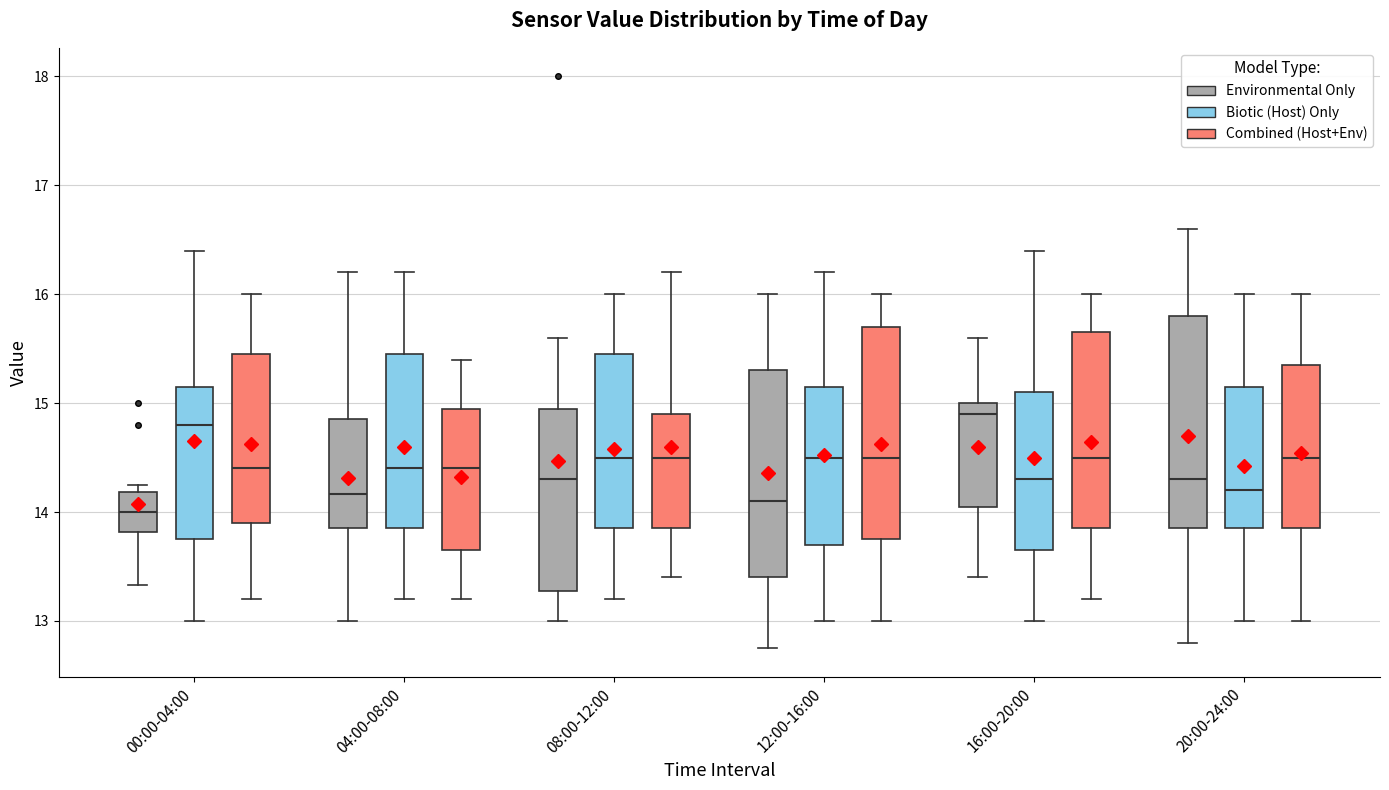

Reading left to right, transcribe this box plot: for each box, give where its median line is, the range the box spans, and where its two whiskers end, as read against the y-axis. The values are not printed on the chart, so give them approximately, as read against the axis.

00:00-04:00 (Environmental Only): median 14.0, box 13.8 to 14.2, whiskers 13.3 to 14.3
00:00-04:00 (Biotic (Host) Only): median 14.8, box 13.8 to 15.2, whiskers 13.0 to 16.4
00:00-04:00 (Combined (Host+Env)): median 14.4, box 13.9 to 15.5, whiskers 13.2 to 16.0
04:00-08:00 (Environmental Only): median 14.2, box 13.9 to 14.9, whiskers 13.0 to 16.2
04:00-08:00 (Biotic (Host) Only): median 14.4, box 13.9 to 15.5, whiskers 13.2 to 16.2
04:00-08:00 (Combined (Host+Env)): median 14.4, box 13.7 to 15.0, whiskers 13.2 to 15.4
08:00-12:00 (Environmental Only): median 14.3, box 13.3 to 15.0, whiskers 13.0 to 15.6
08:00-12:00 (Biotic (Host) Only): median 14.5, box 13.9 to 15.5, whiskers 13.2 to 16.0
08:00-12:00 (Combined (Host+Env)): median 14.5, box 13.9 to 14.9, whiskers 13.4 to 16.2
12:00-16:00 (Environmental Only): median 14.1, box 13.4 to 15.3, whiskers 12.8 to 16.0
12:00-16:00 (Biotic (Host) Only): median 14.5, box 13.7 to 15.2, whiskers 13.0 to 16.2
12:00-16:00 (Combined (Host+Env)): median 14.5, box 13.8 to 15.7, whiskers 13.0 to 16.0
16:00-20:00 (Environmental Only): median 14.9, box 14.1 to 15.0, whiskers 13.4 to 15.6
16:00-20:00 (Biotic (Host) Only): median 14.3, box 13.7 to 15.1, whiskers 13.0 to 16.4
16:00-20:00 (Combined (Host+Env)): median 14.5, box 13.9 to 15.7, whiskers 13.2 to 16.0
20:00-24:00 (Environmental Only): median 14.3, box 13.9 to 15.8, whiskers 12.8 to 16.6
20:00-24:00 (Biotic (Host) Only): median 14.2, box 13.9 to 15.2, whiskers 13.0 to 16.0
20:00-24:00 (Combined (Host+Env)): median 14.5, box 13.9 to 15.4, whiskers 13.0 to 16.0